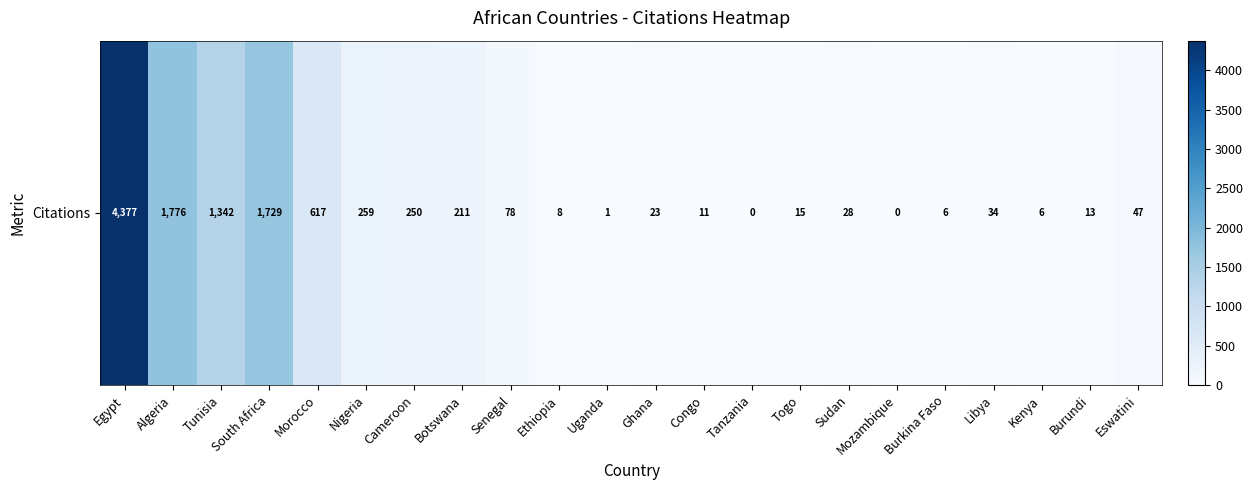

The value at Algeria is 717. True or false?

False